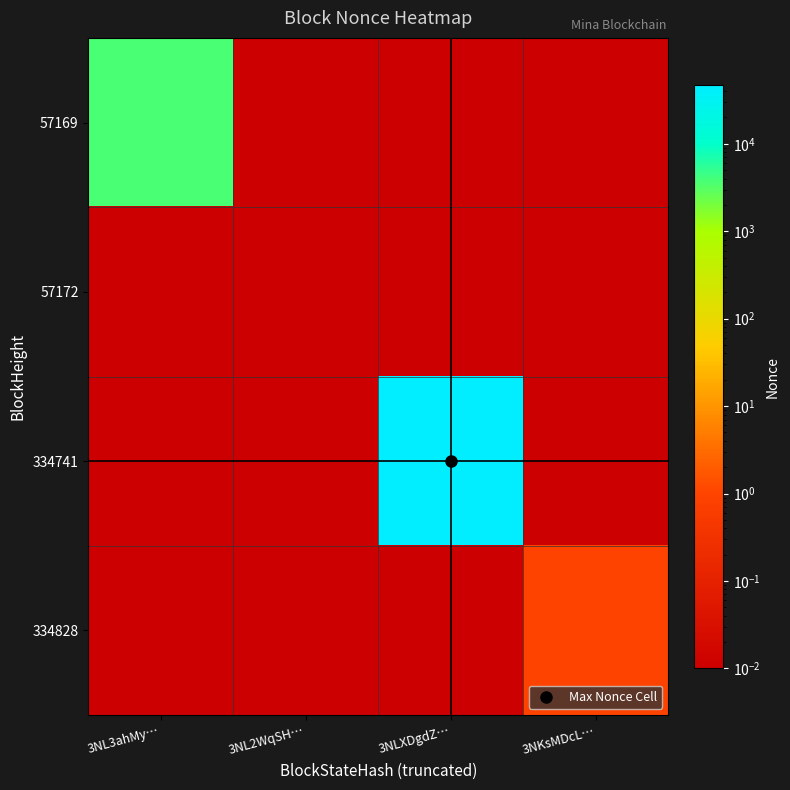

Count the number of data series in this chart.

4